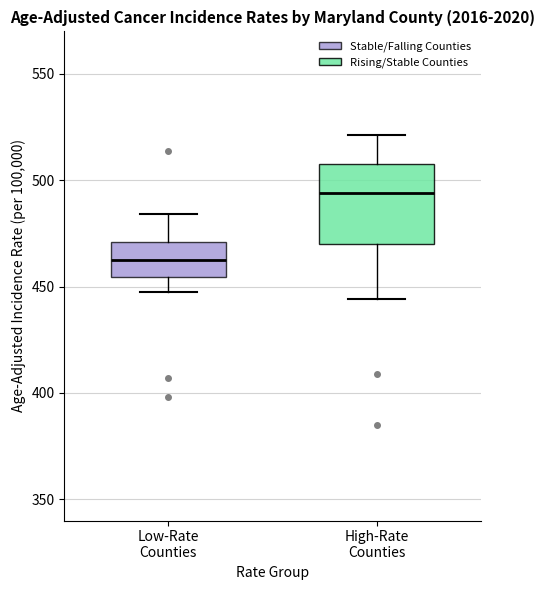

Reading left to right, transcribe this box plot: for each box, give where its median line is, the range the box spans, and where its two whiskers end, as read against the y-axis. The values are not printed on the chart, so give them approximately, as read against the axis.

Low-Rate Counties: median 465, box 455 to 470, whiskers 450 to 485
High-Rate Counties: median 495, box 470 to 510, whiskers 445 to 520